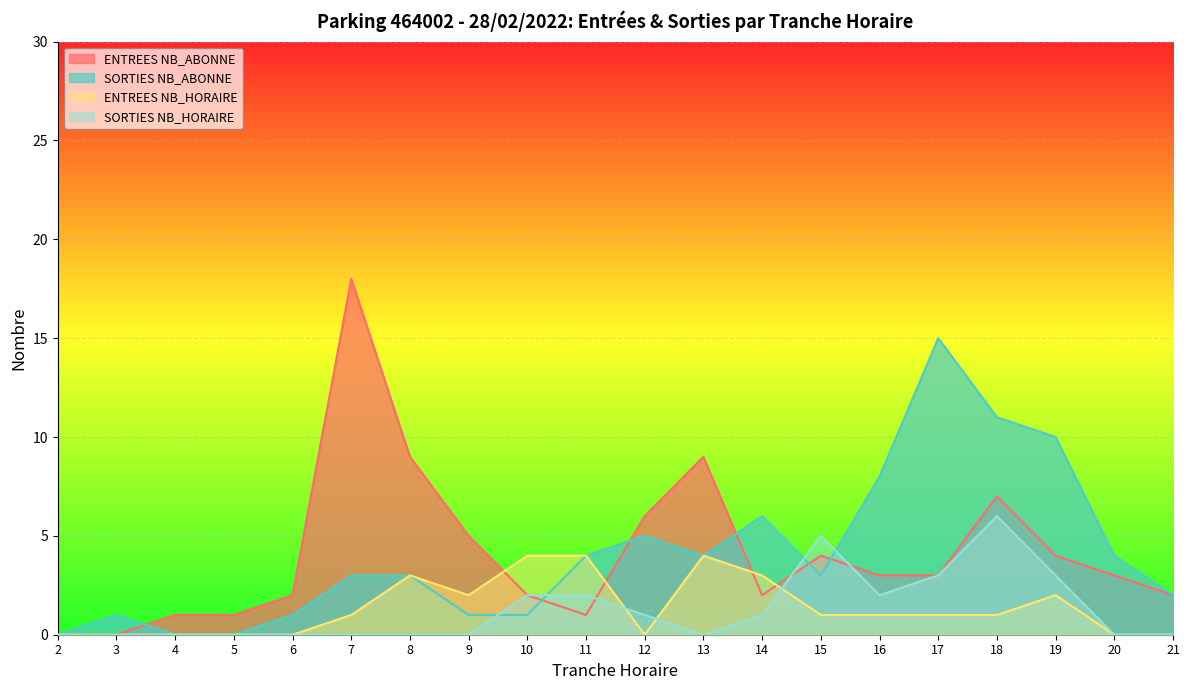

What is the average value of the ENTREES NB_HORAIRE series?

1